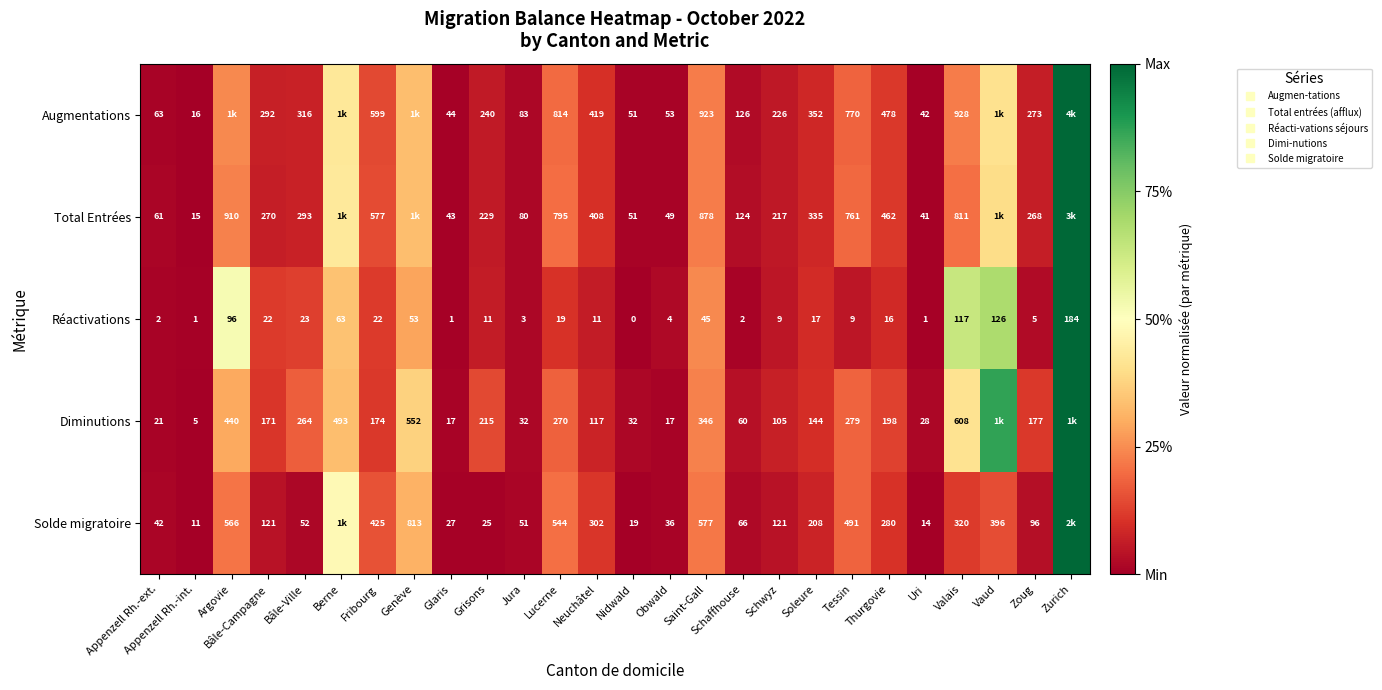

At how many categories does at least one series exceed 0?

26